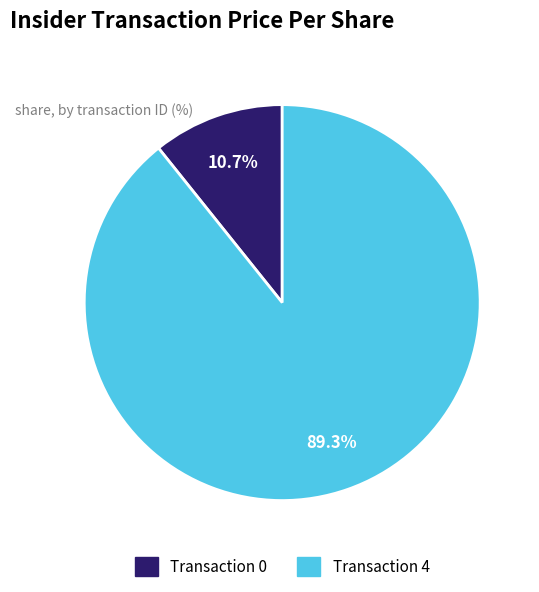

Is the sum of Transaction 0 and Transaction 4 greater than half?

Yes